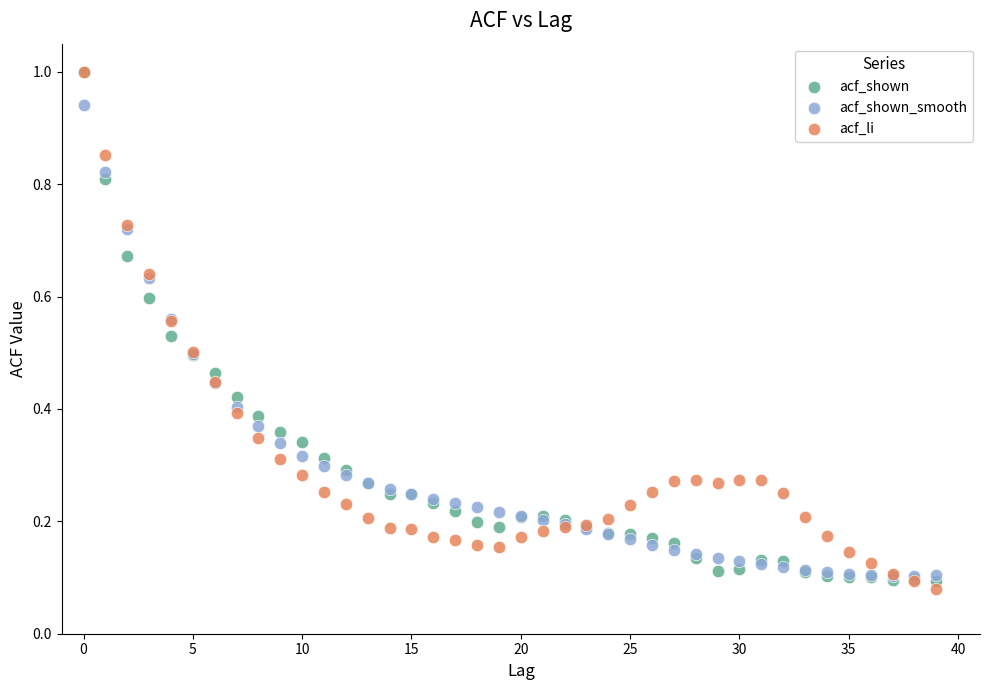

What are all the series names shown in the legend?

acf_shown, acf_shown_smooth, acf_li